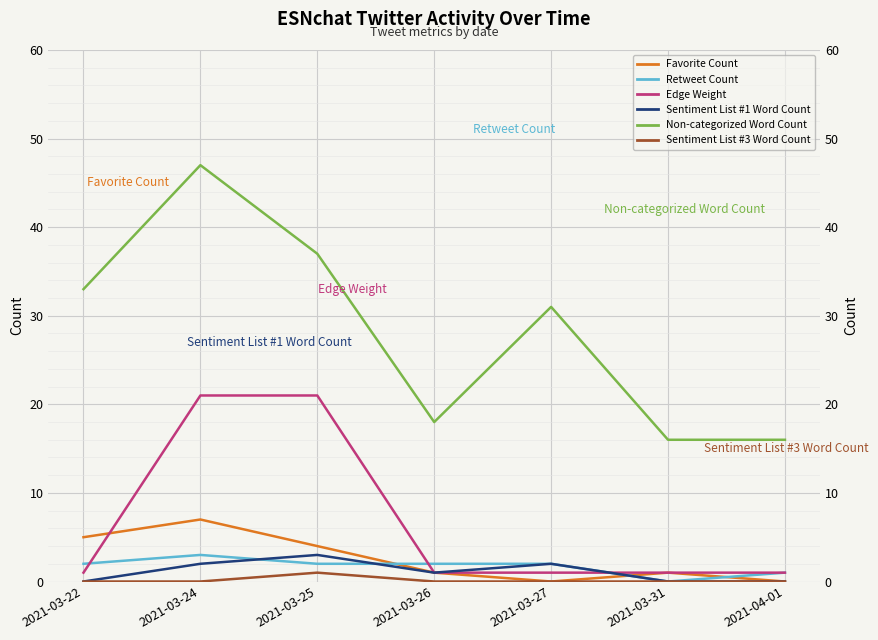

At how many categories does at least one series exceed 43?

1